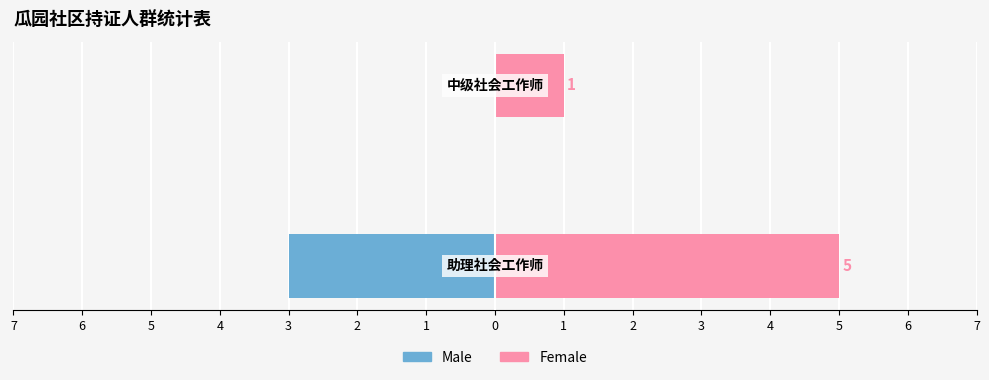

What is the sum of the Female values at 7 and 6?

6